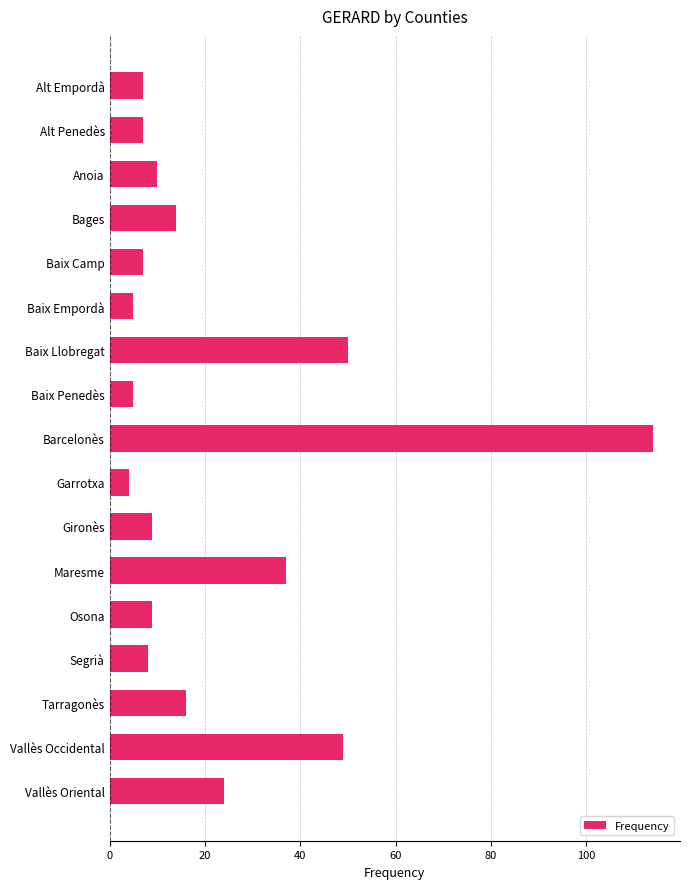

Reading top to bottom, transcribe all the data shown in this chart.

Alt Empordà=7	Alt Penedès=7	Anoia=10	Bages=14	Baix Camp=7	Baix Empordà=5	Baix Llobregat=50	Baix Penedès=5	Barcelonès=114	Garrotxa=4	Gironès=9	Maresme=37	Osona=9	Segrià=8	Tarragonès=16	Vallès Occidental=49	Vallès Oriental=24